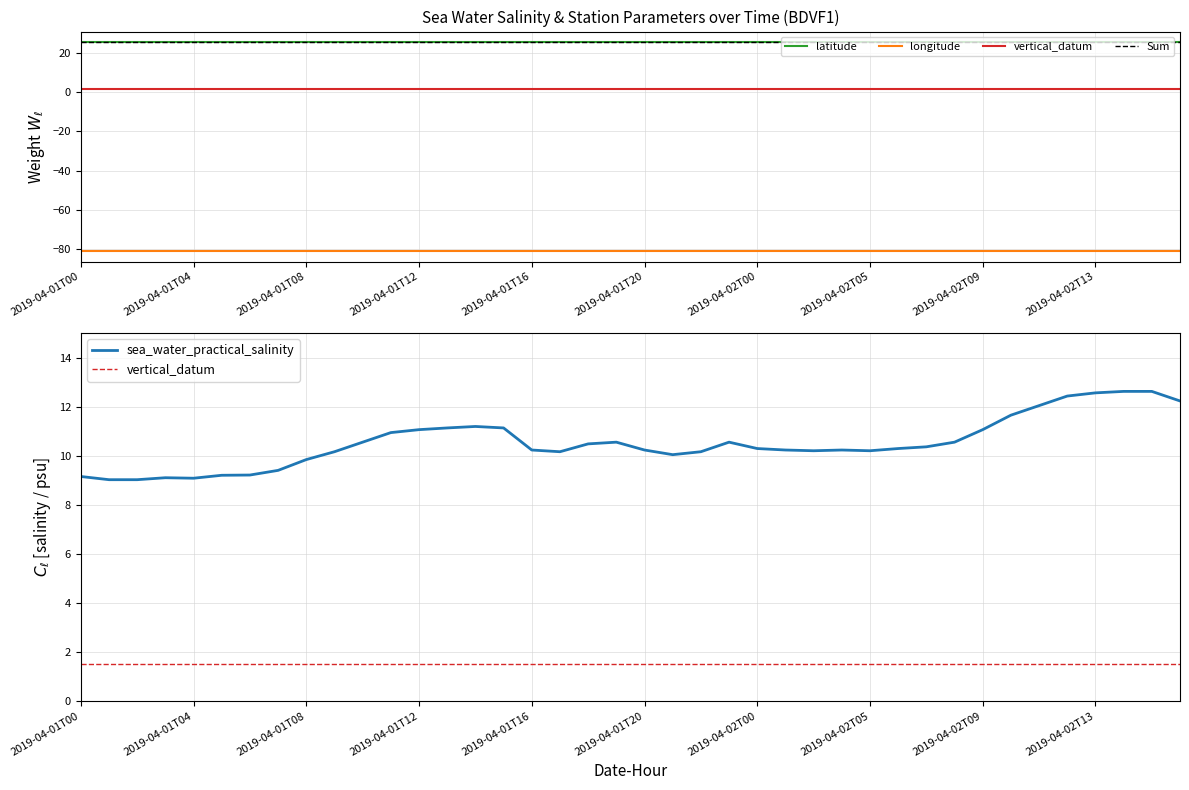

Between 2019-04-02T00 and 2019-04-02T03, which is larger?

2019-04-02T00